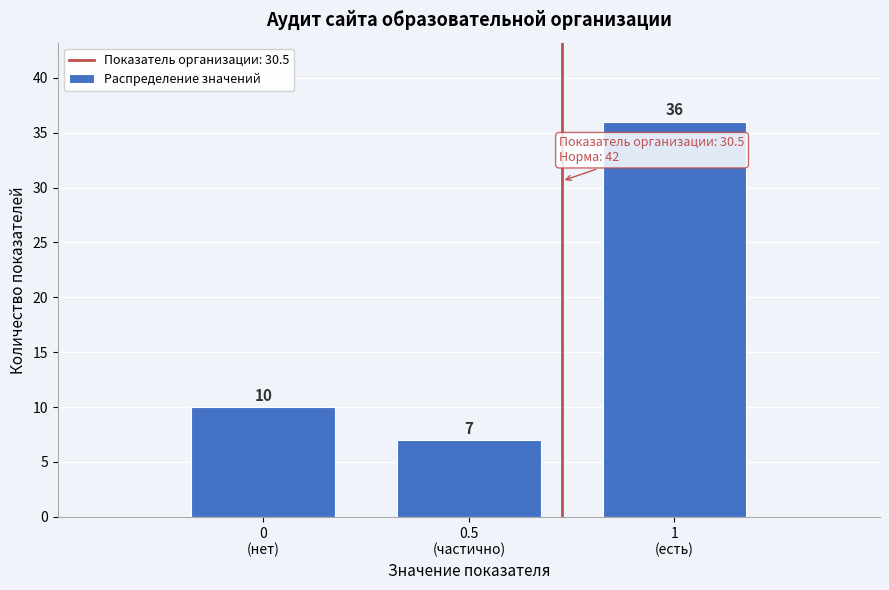

Reading left to right, list all the values displayed in this chart.

10	7	36